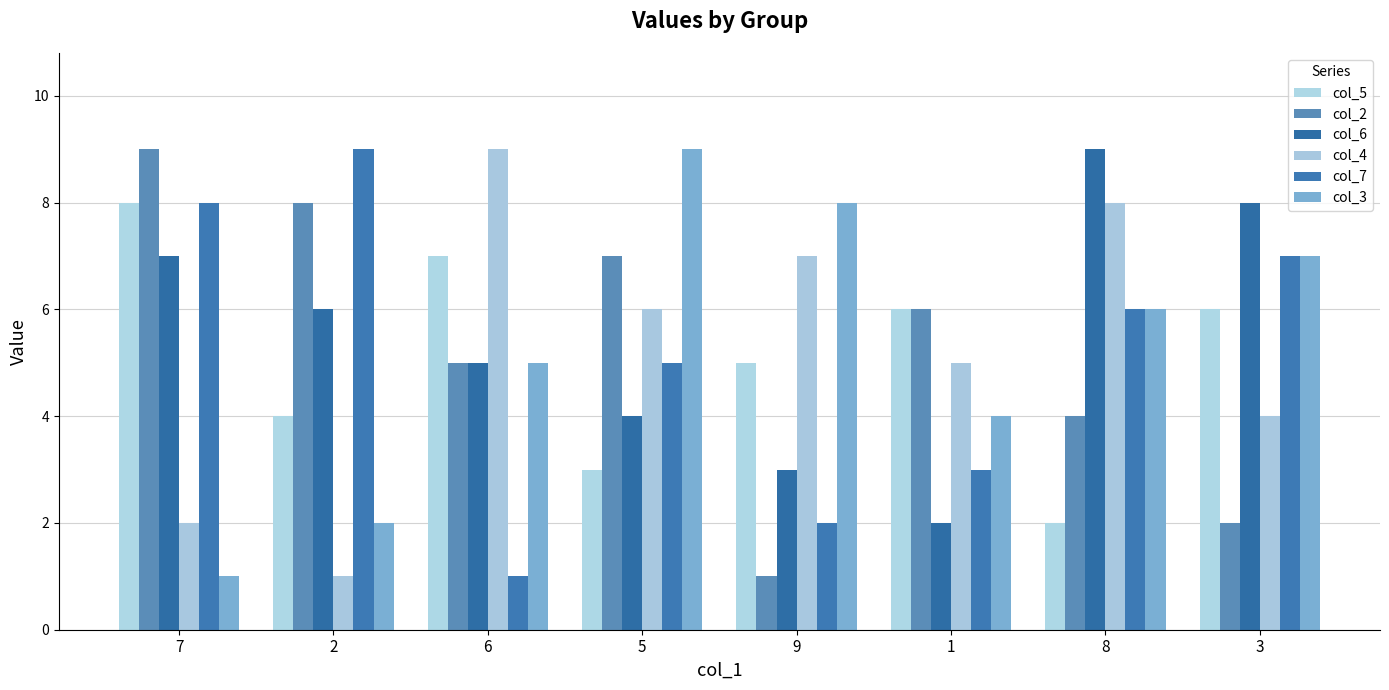

What is the average value of the col_6 series?

6